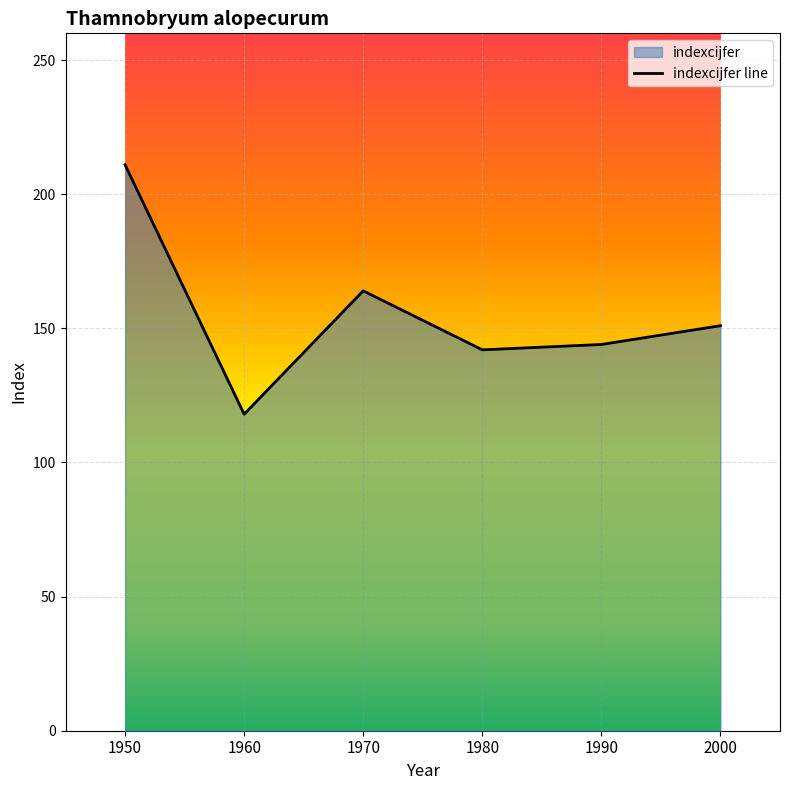

How many points are lower than both their immediate neighbors (excluding endpoints)?

2